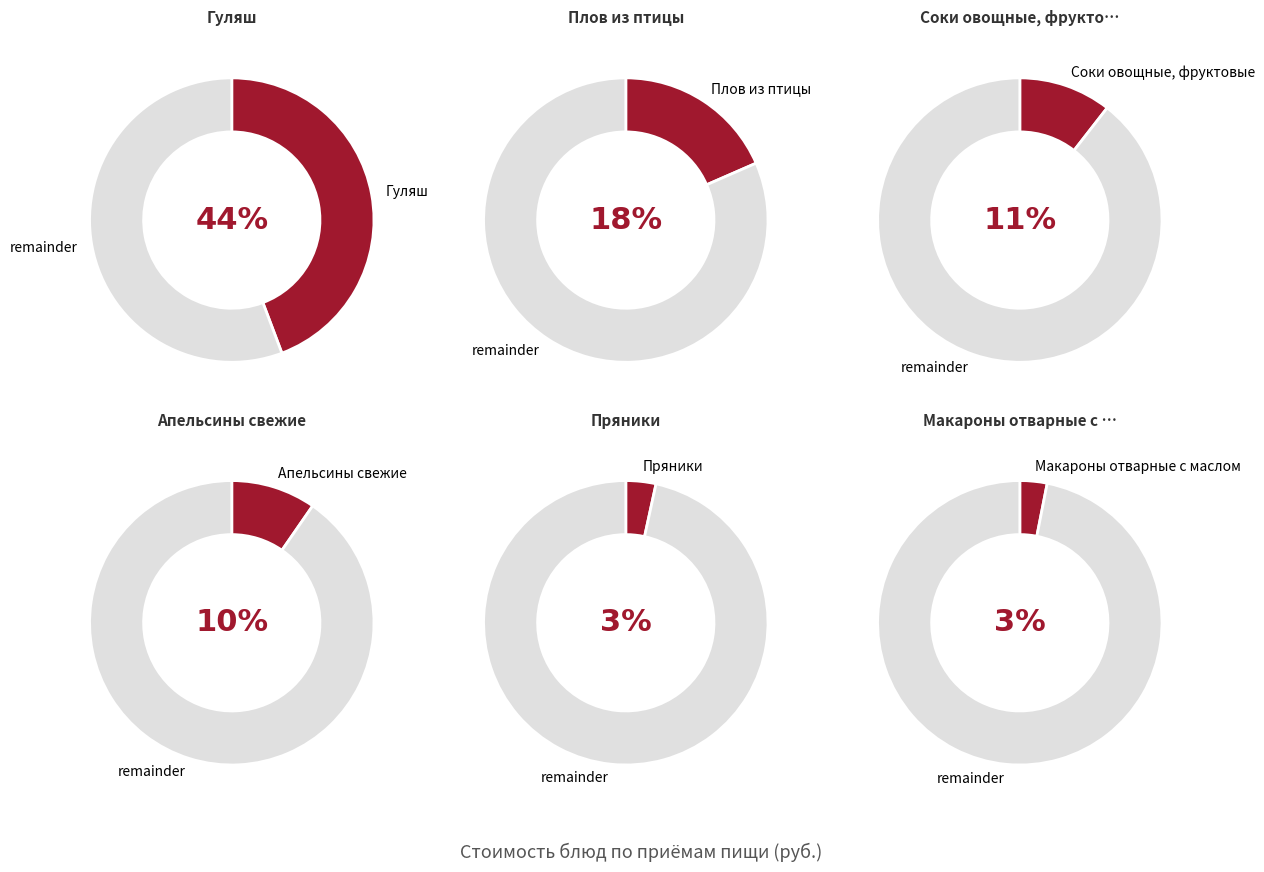

Is it true that Хлеб пшеничный (завтрак) is 11% of the pie?

False